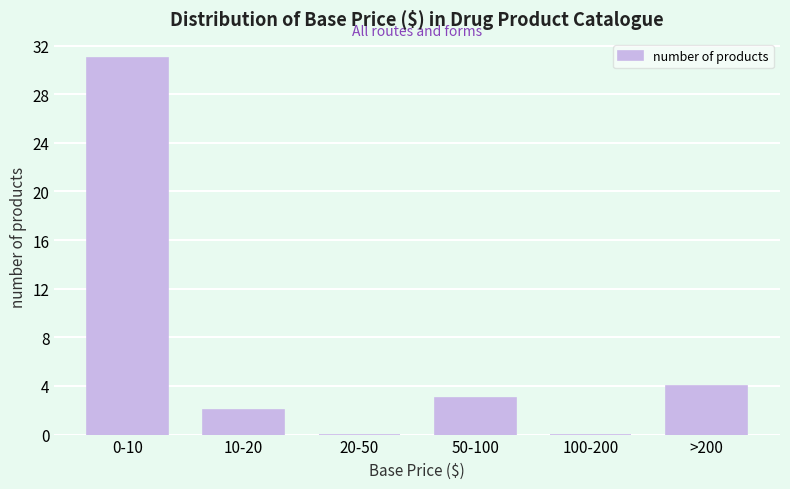

Reading left to right, list all the values displayed in this chart.

0-10=31	10-20=2	20-50=0	50-100=3	100-200=0	>200=4